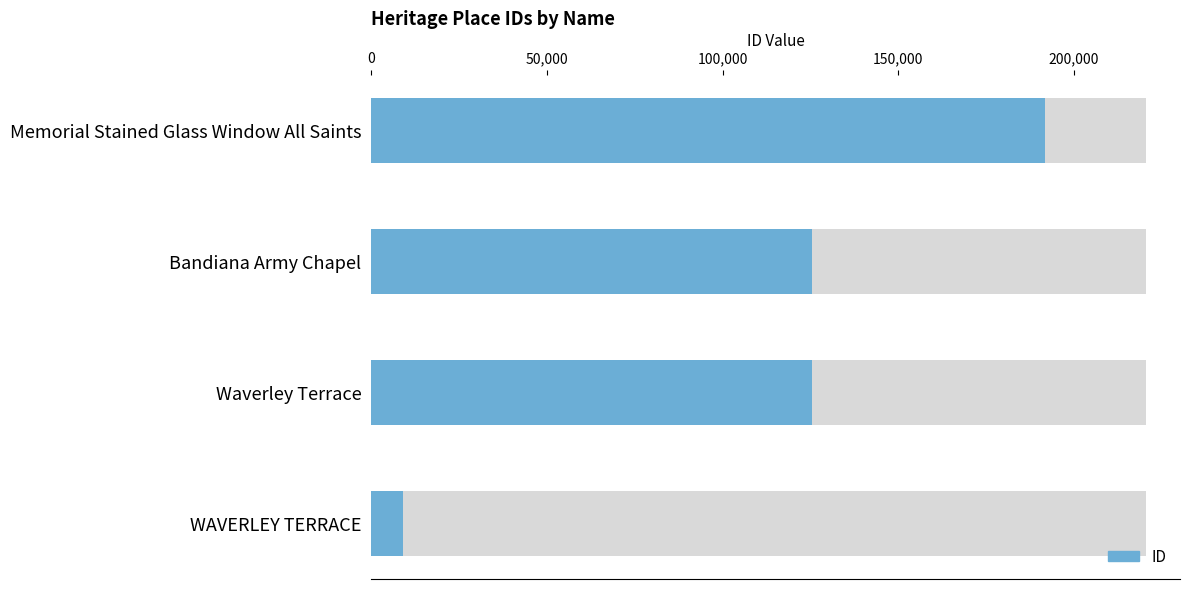

What is the sum of all values?

451825